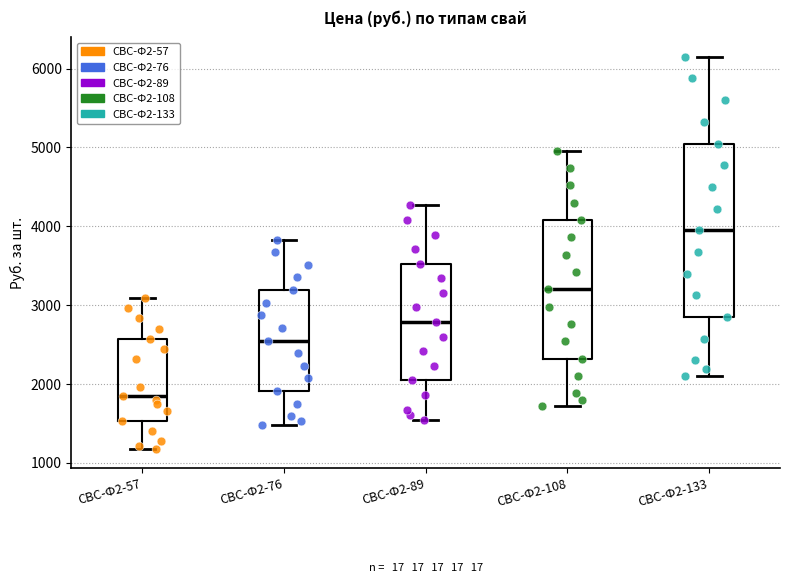

Where does the upper whisker of the box for СВС-Ф2-108 end on the y-axis? The values are not printed on the chart, so give them approximately, as read against the axis.

5000